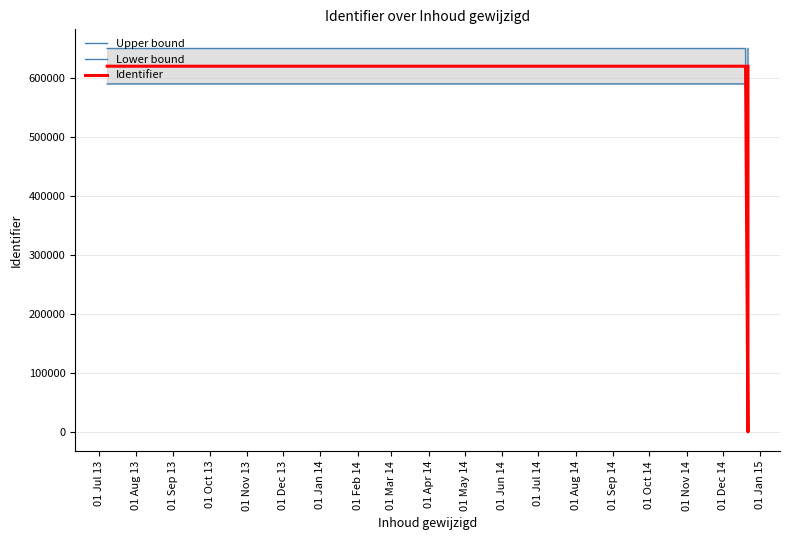

True or false: Upper bound and Identifier intersect in this chart.

False